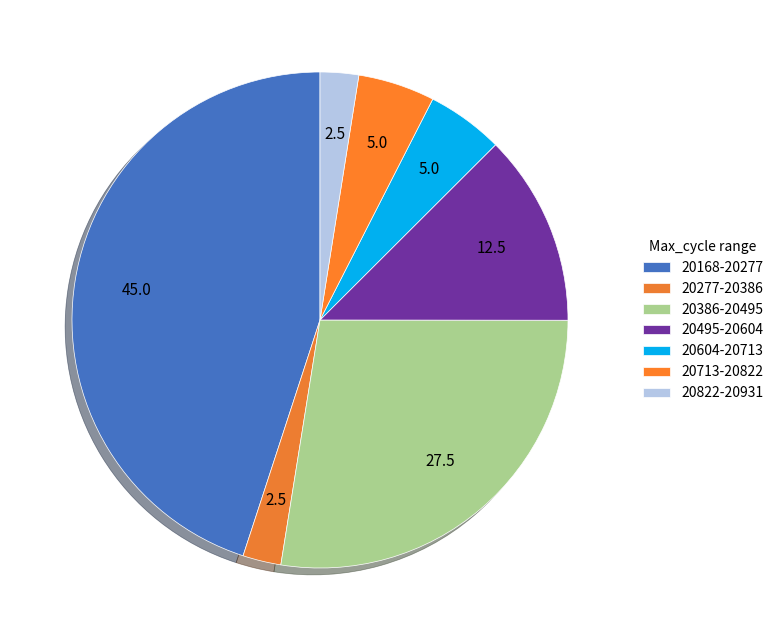

Does any single category account for the majority?

No